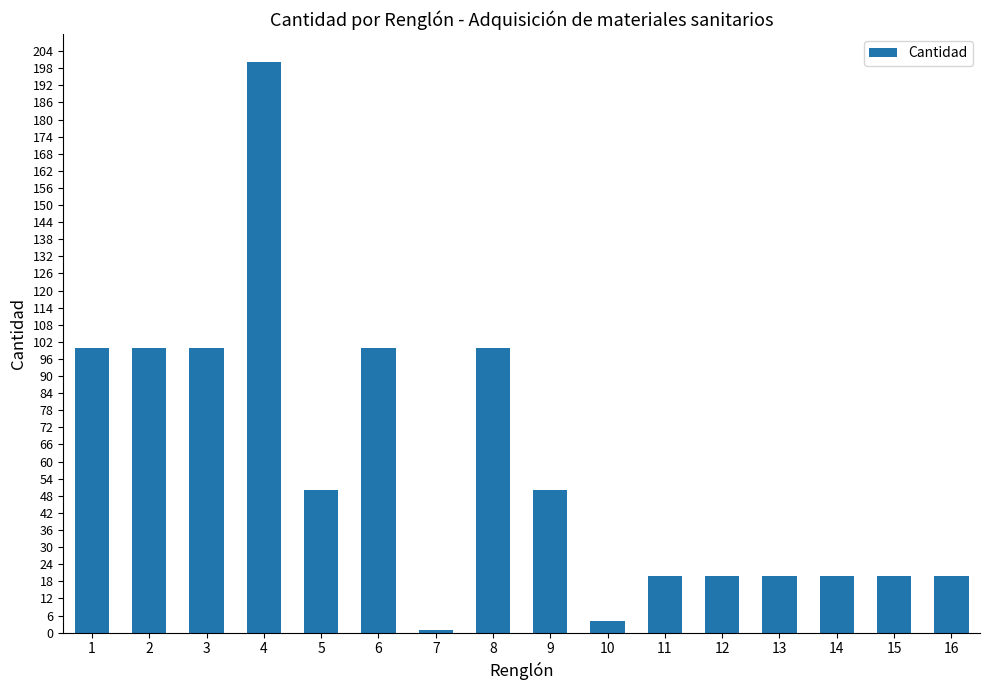

What is the sum of all values?

925